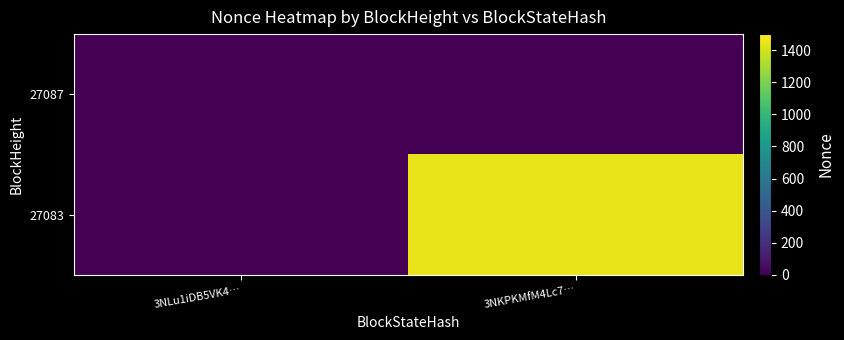

Which series has the largest total across all categories?

27083